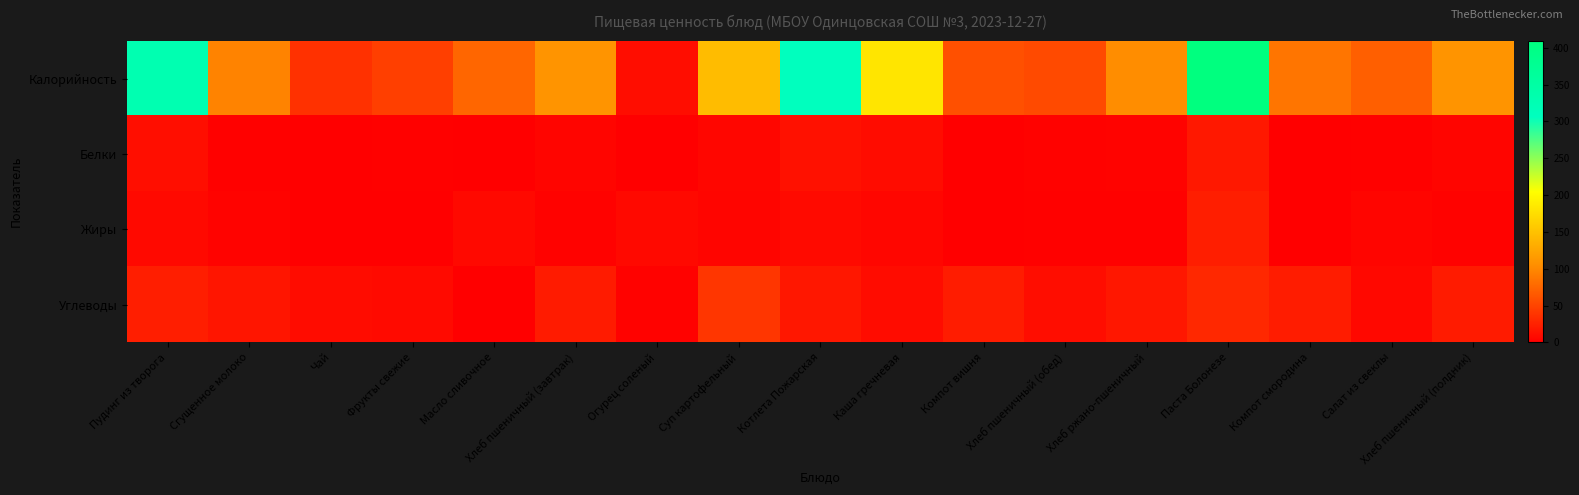

Which series has the largest total across all categories?

Калорийность